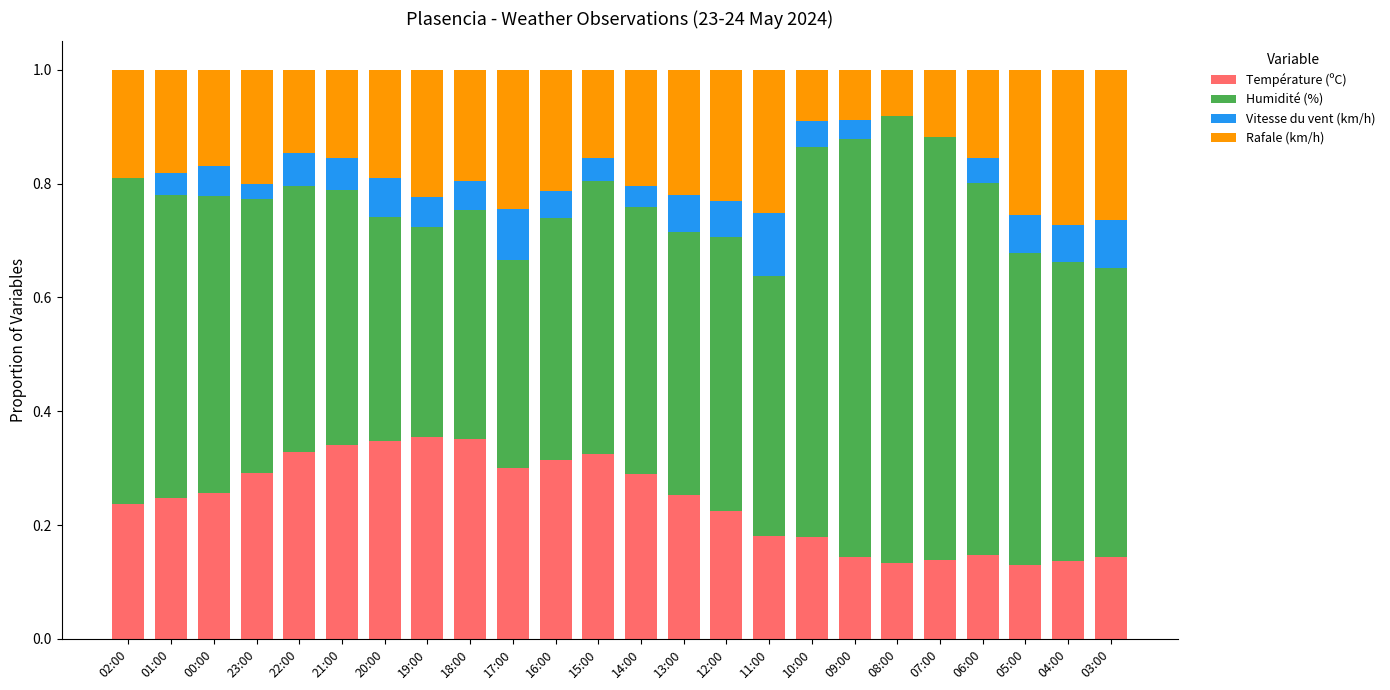

What is the total value across all series at 20:00?

1.0